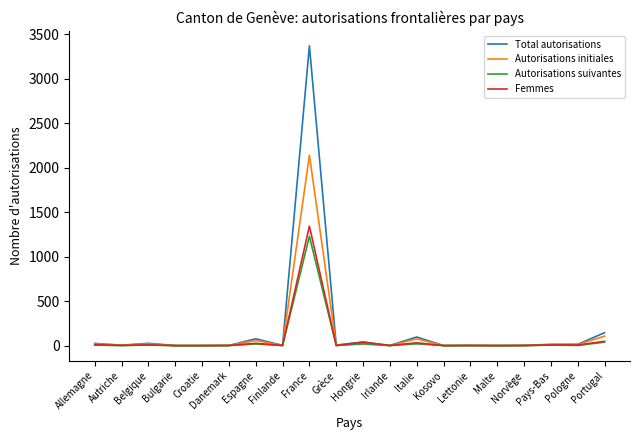

The Femmes series shows 48 at Portugal. True or false?

True